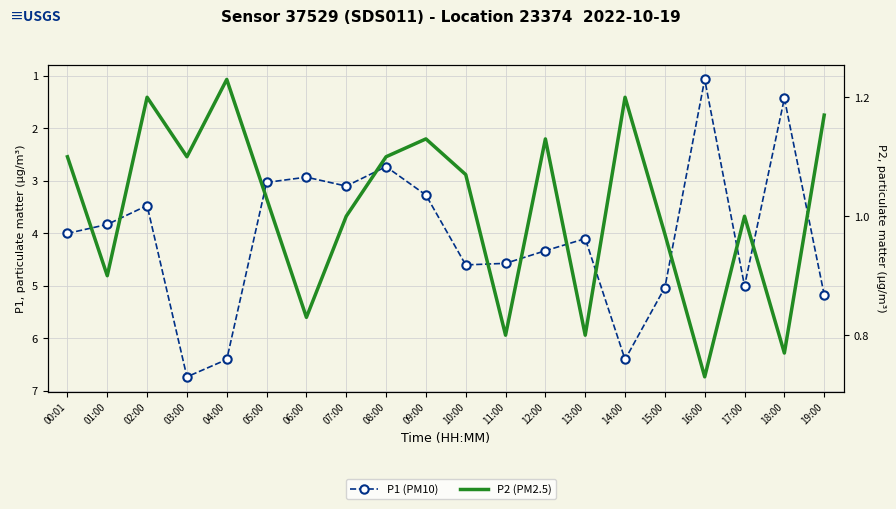

Is the value of P2 (PM2.5) at 07:00 greater than the value of P1 (PM10) at 14:00?

No